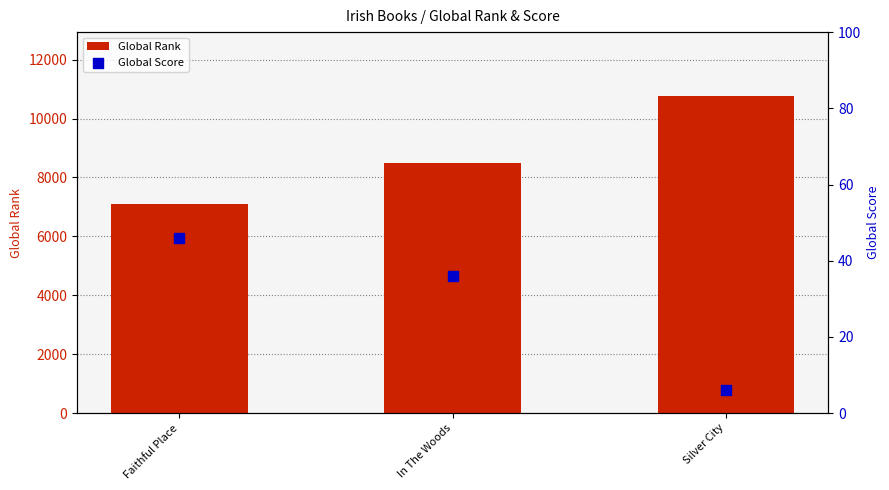

Is the value of Global Score at In The Woods greater than the value of Global Rank at Silver City?

No